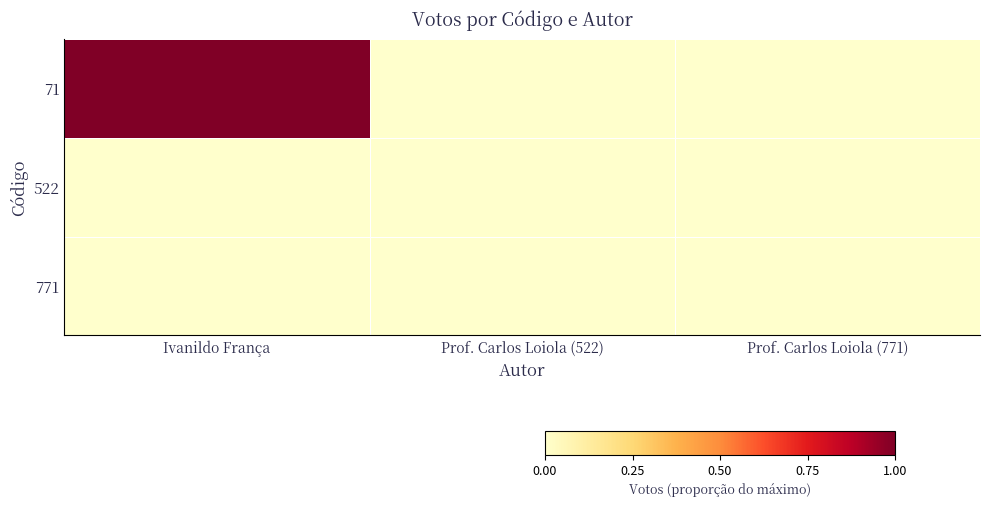

Which category has the lowest value across all series?

Prof. Carlos Loiola (522)